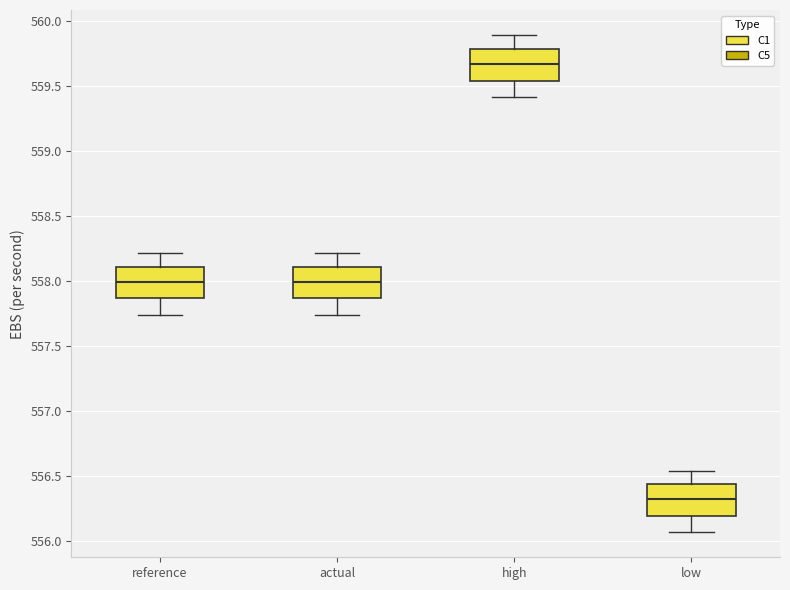

Where does the median line of the box for high sit on the y-axis? The values are not printed on the chart, so give them approximately, as read against the axis.

559.65